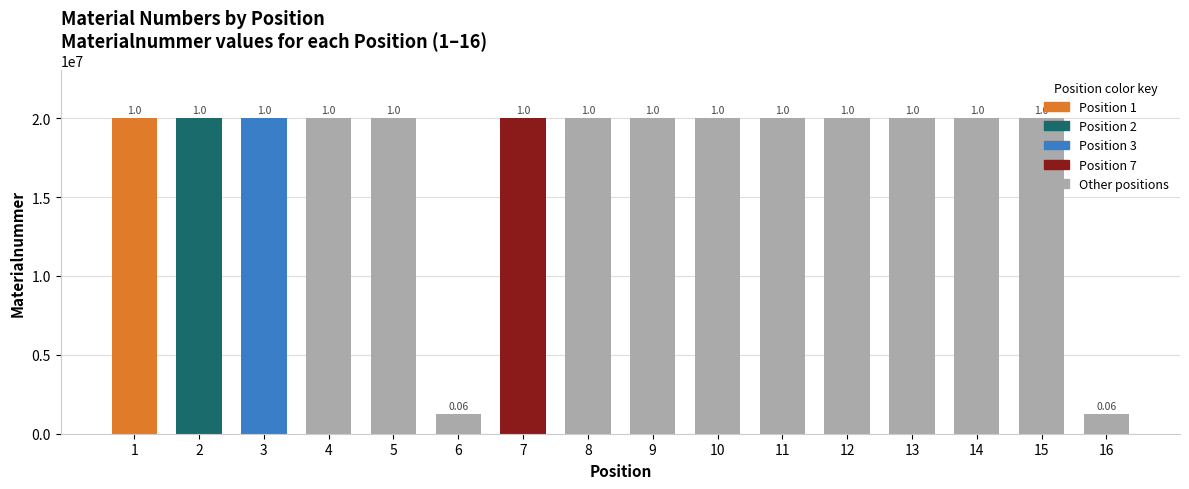

The chart shows a value of 20013884 at 14. True or false?

True